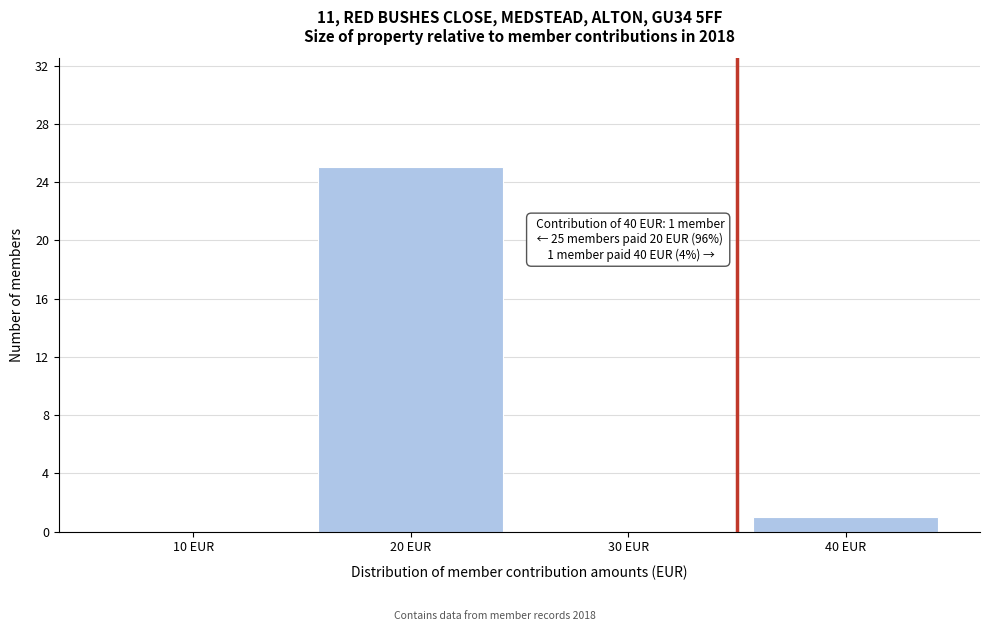

Reading right to left, what are all the values shown in this chart?

40 EUR=1	30 EUR=0	20 EUR=25	10 EUR=0